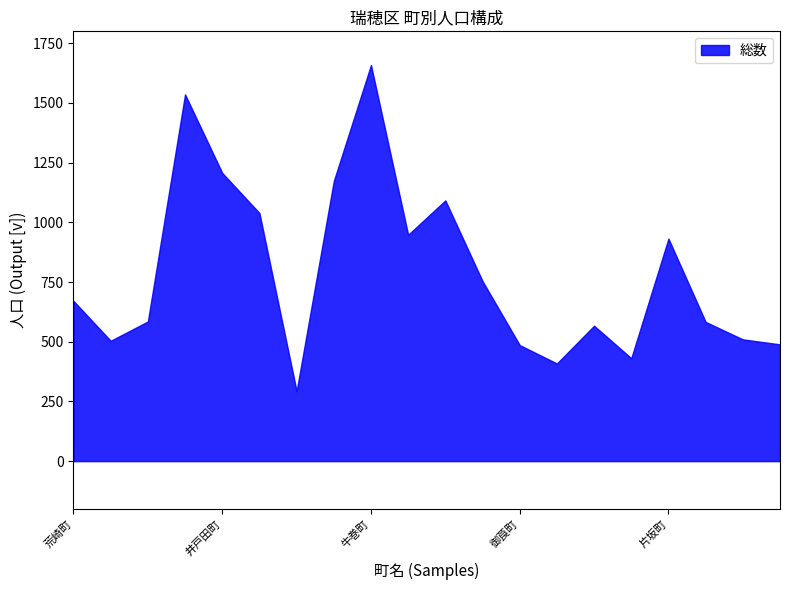

Does the chart have visible grid lines?

No